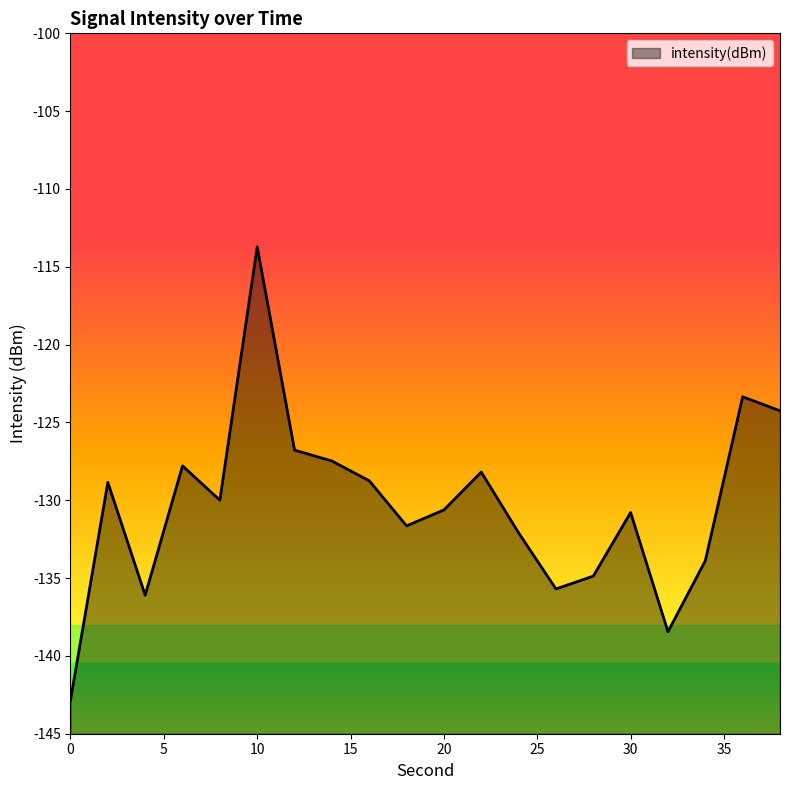

How many lines are shown in the chart?

1